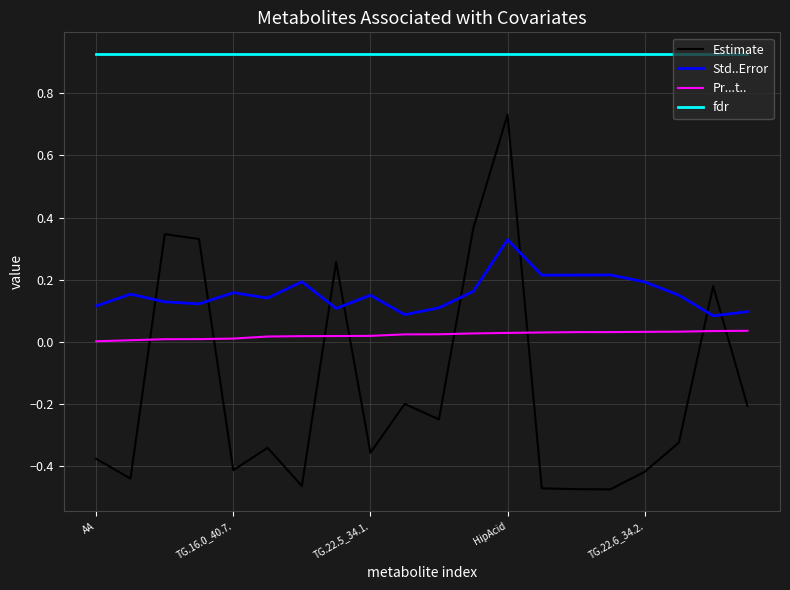

True or false: Pr...t.. and Std..Error cross at least once.

False